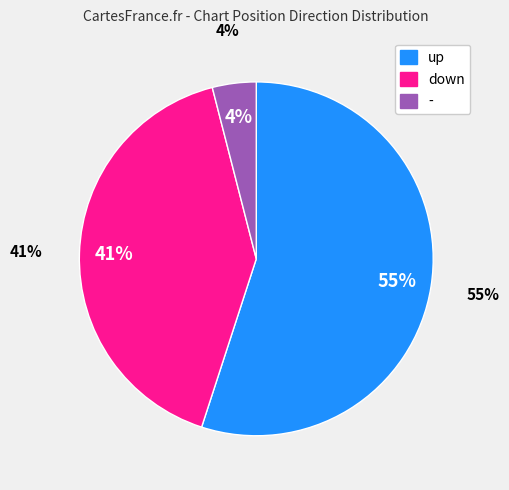

The - slice represents 13% of the pie. True or false?

False